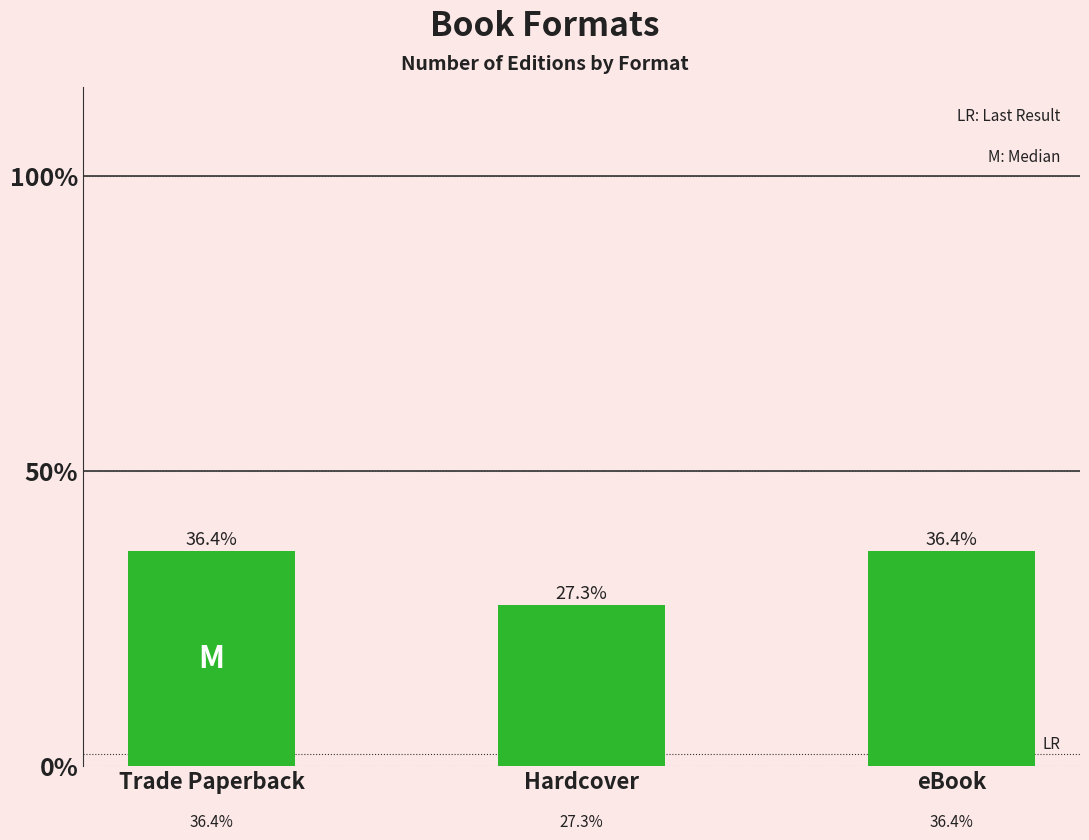

Does the chart contain any negative values?

No